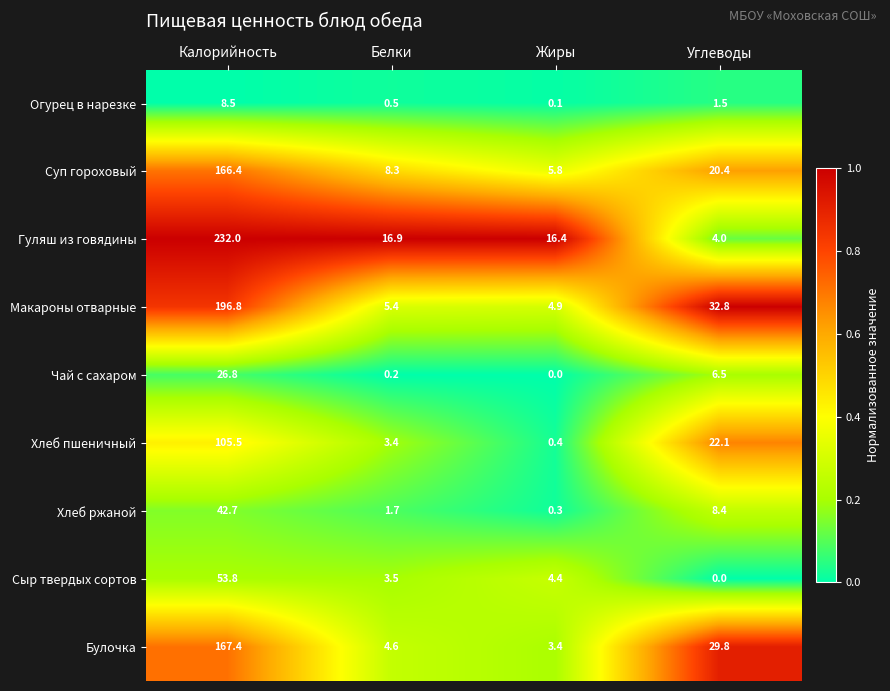

Which series has the largest range (max minus min)?

Гуляш из говядины